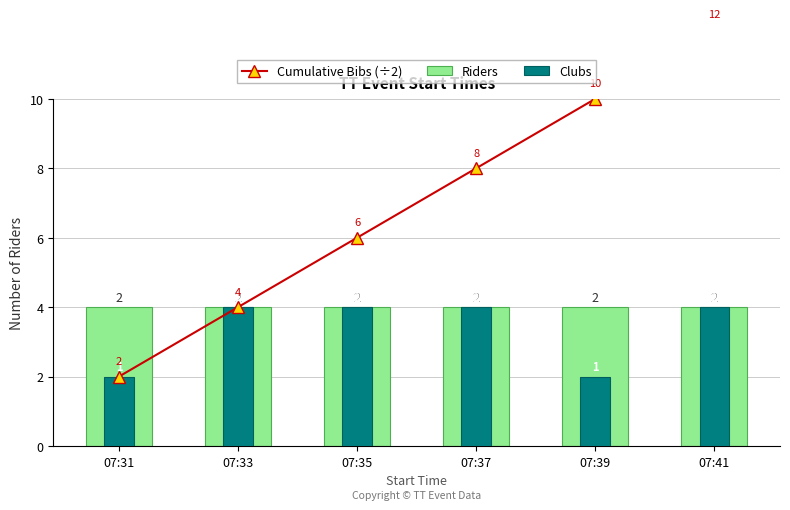

Does the chart contain any negative values?

No